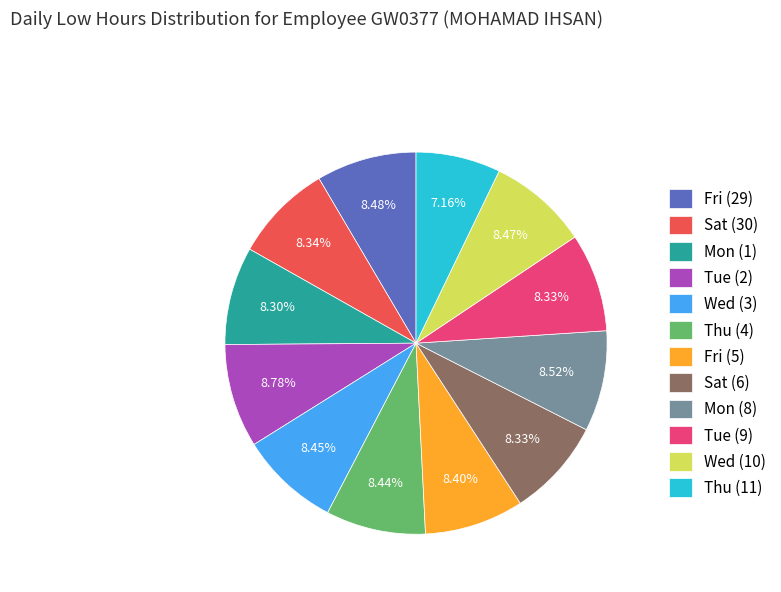

Count the number of slices in the pie.

12